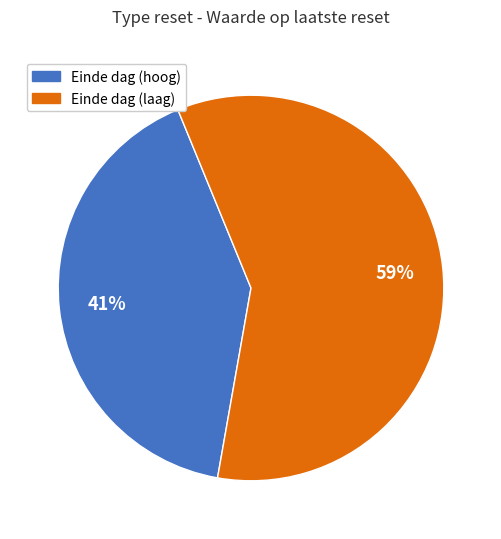

Is there any slice that represents more than half of the pie?

Yes